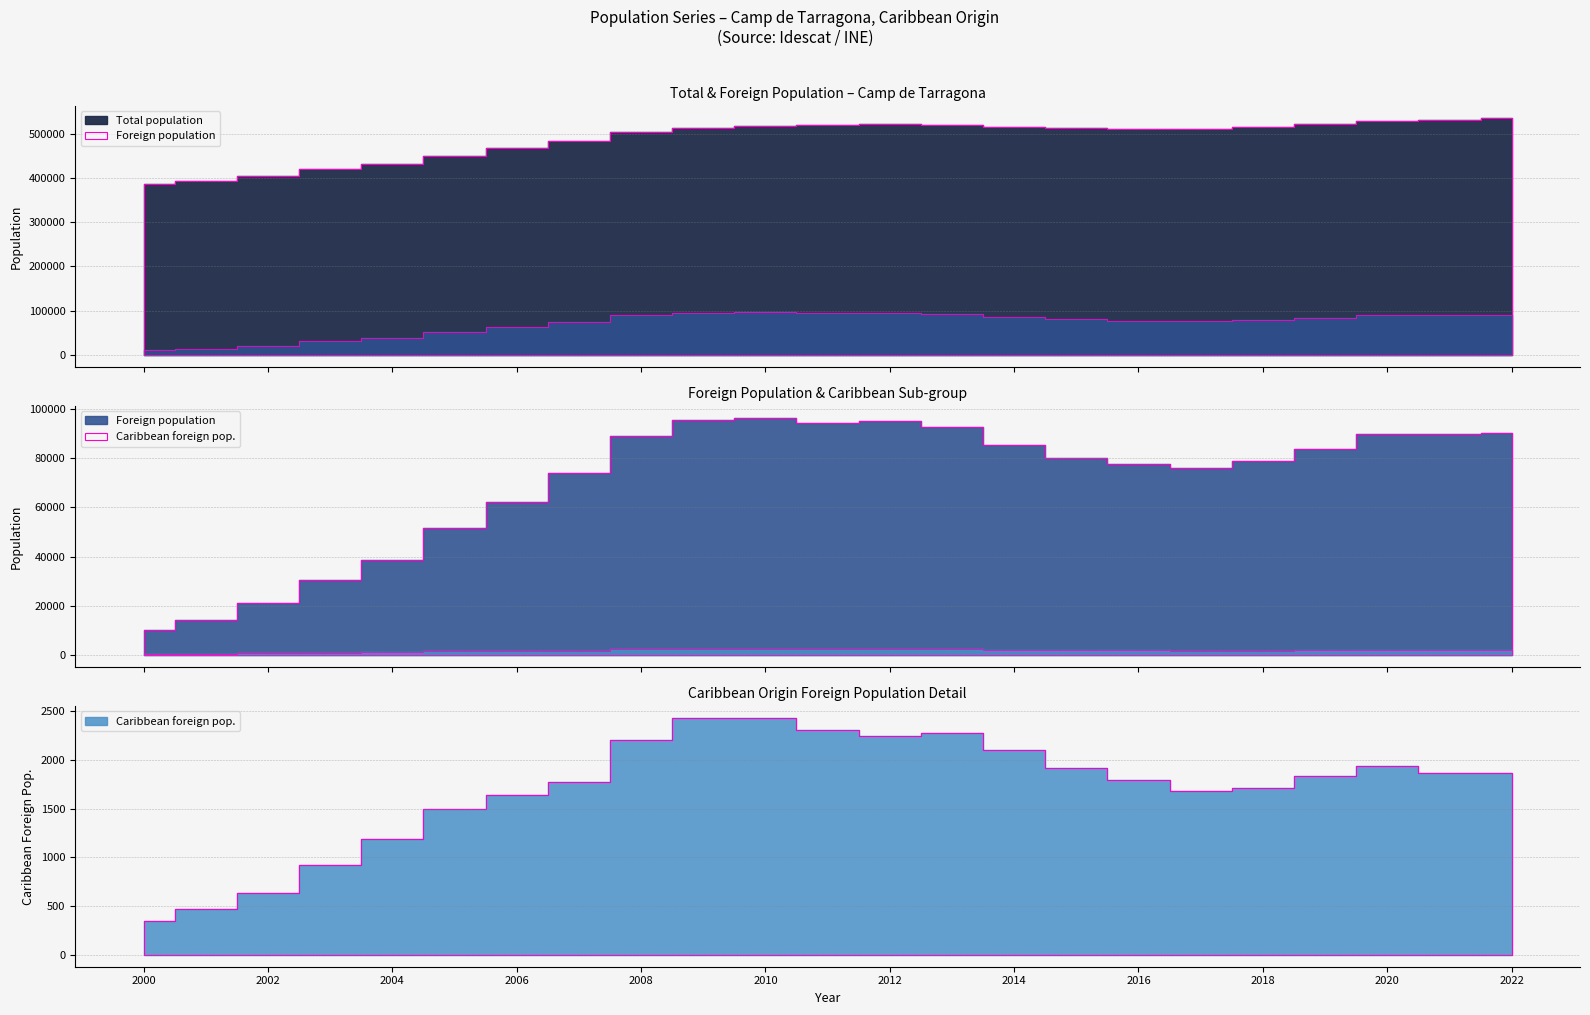

How many series are shown in this chart?

3